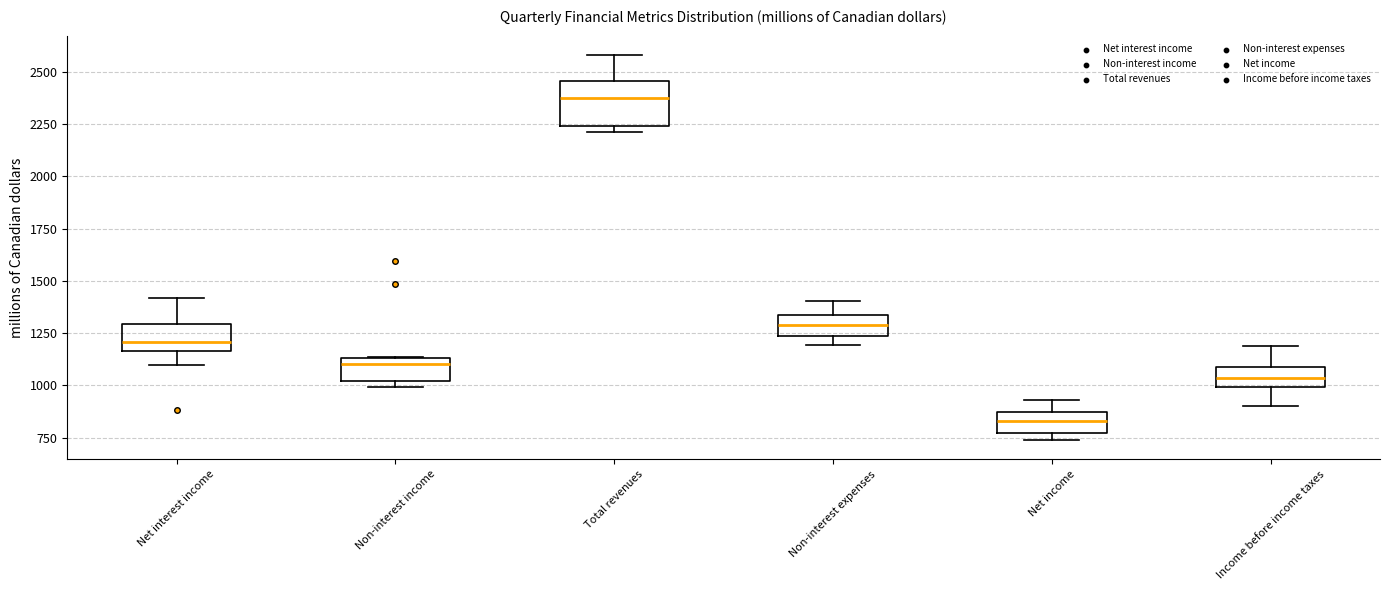

Reading left to right, read every box against the y-axis: the position of its median line, the range the box covers, and the ends of its whiskers. The values are not printed on the chart, so give them approximately, as read against the axis.

Net interest income: median 1200, box 1150 to 1300, whiskers 1100 to 1400
Non-interest income: median 1100, box 1000 to 1150, whiskers 1000 (just below the box's lower edge) to 1150
Total revenues: median 2350, box 2250 to 2450, whiskers 2200 to 2600
Non-interest expenses: median 1300, box 1250 to 1350, whiskers 1200 to 1400
Net income: median 850 (inside the box), box 750 to 850, whiskers 750 (just below the box's lower edge) to 950
Income before income taxes: median 1050, box 1000 to 1100, whiskers 900 to 1200